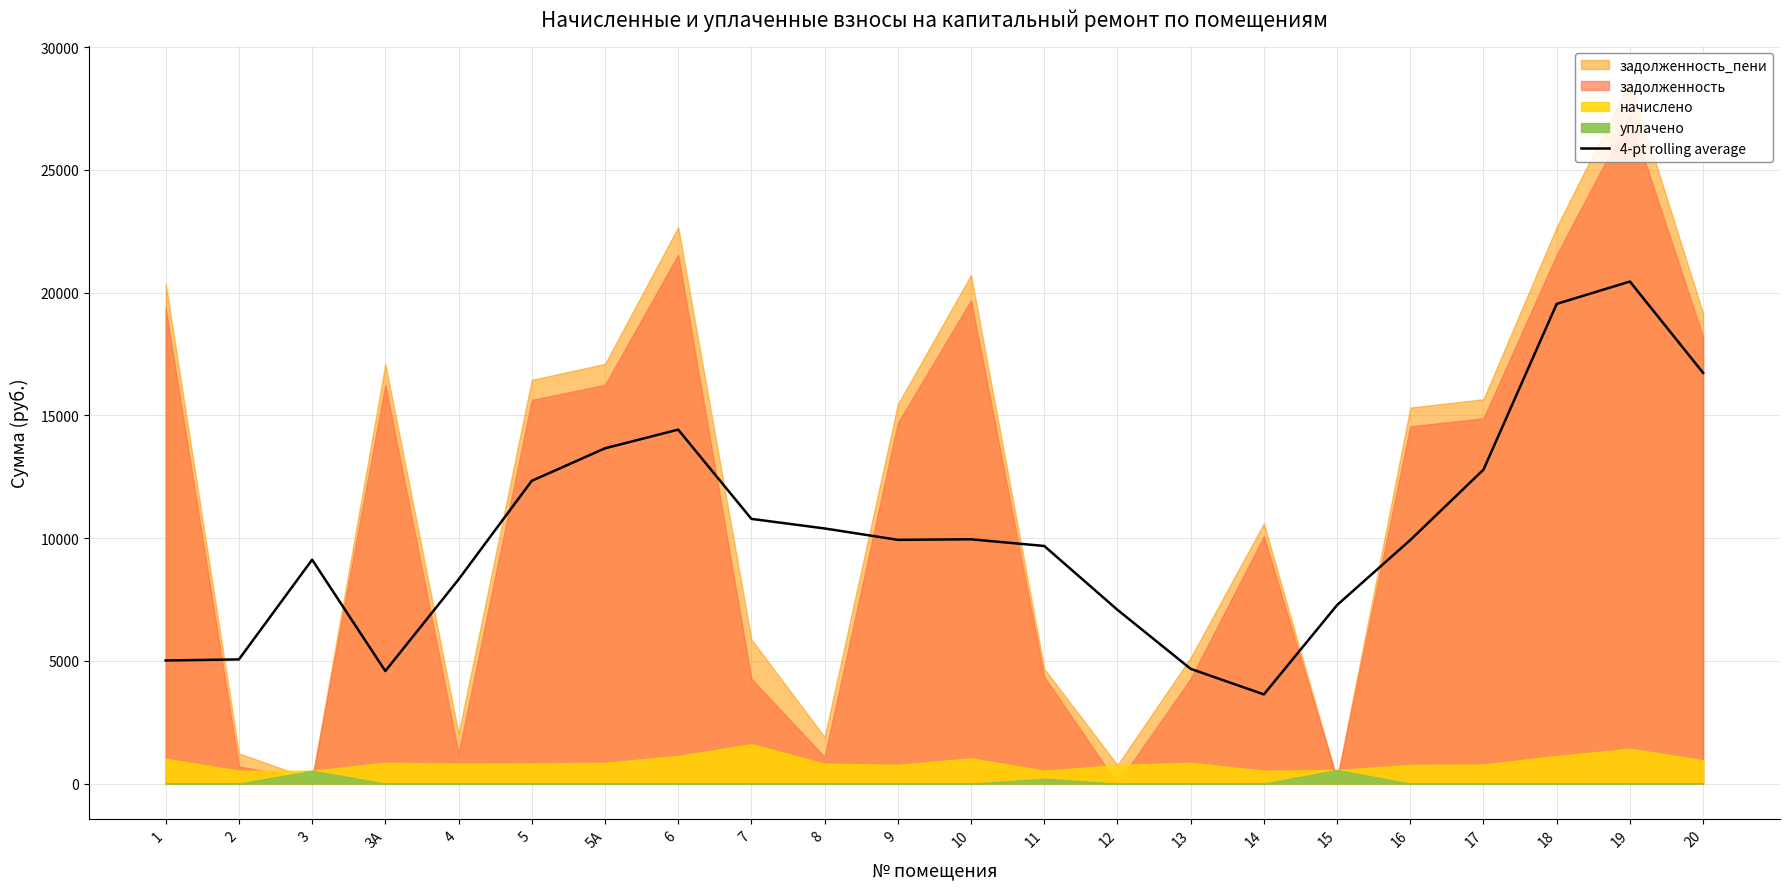

True or false: there are more than 0 points higher than both neighbors.

True